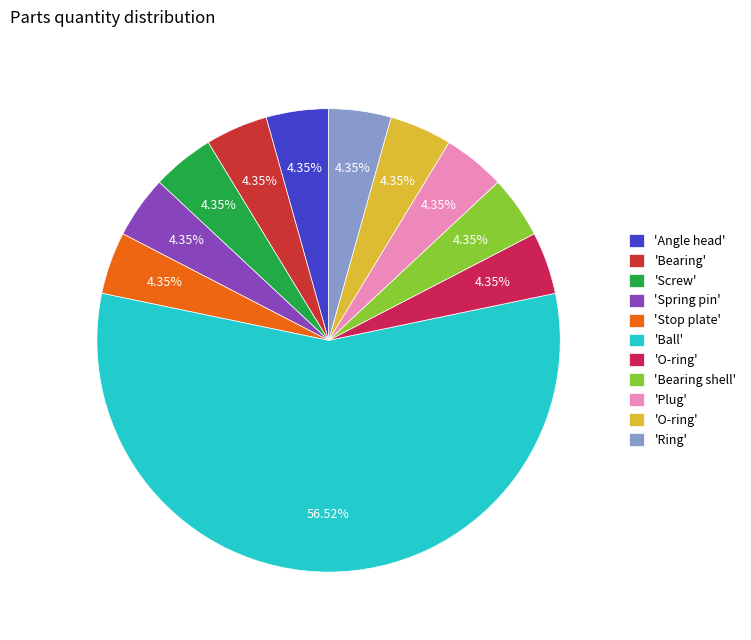

To the nearest percent, what is the average slice percentage?

9%